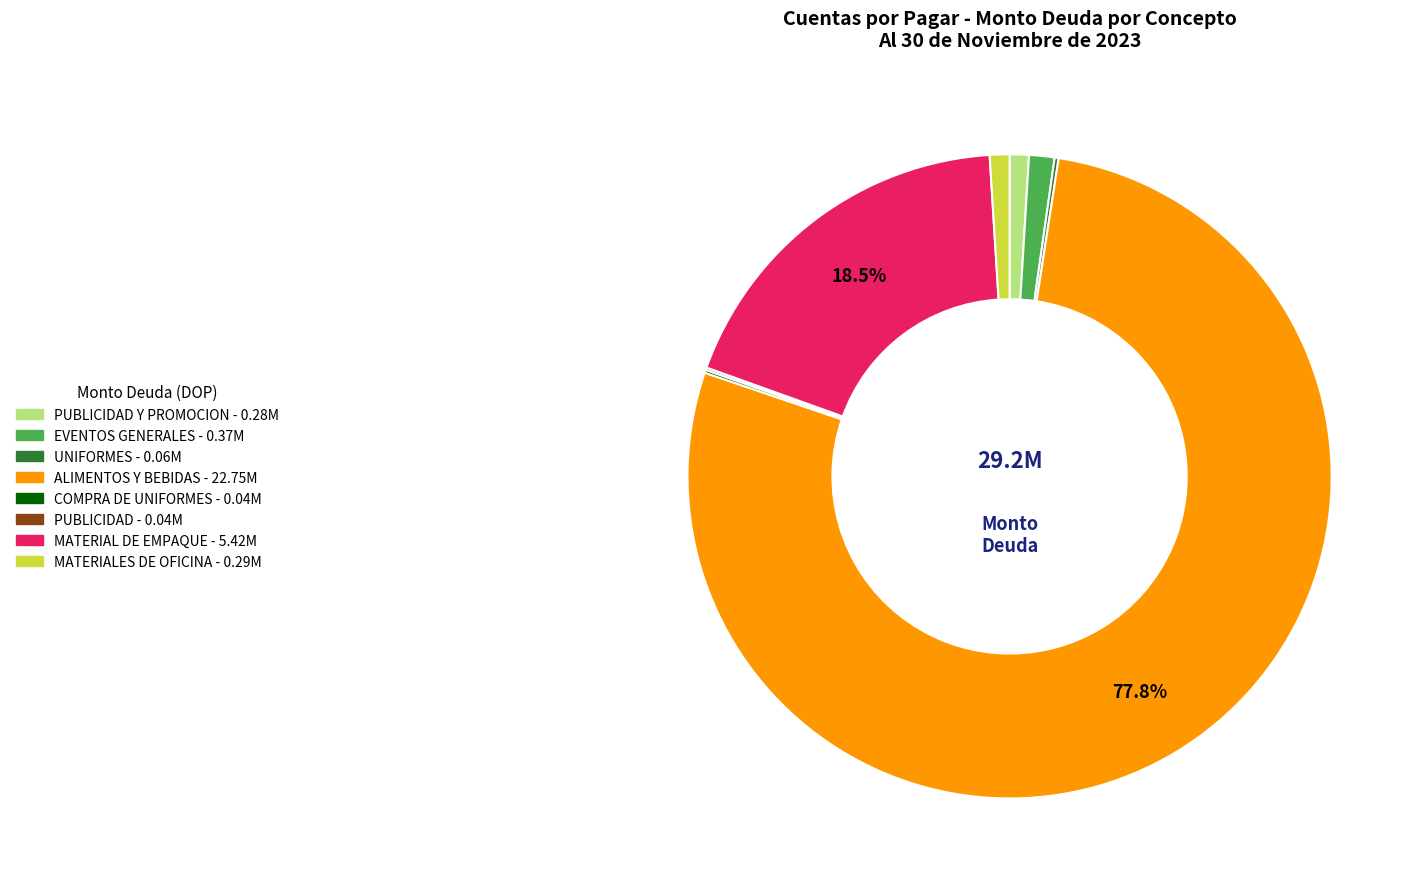

Is there a majority slice in this chart?

Yes